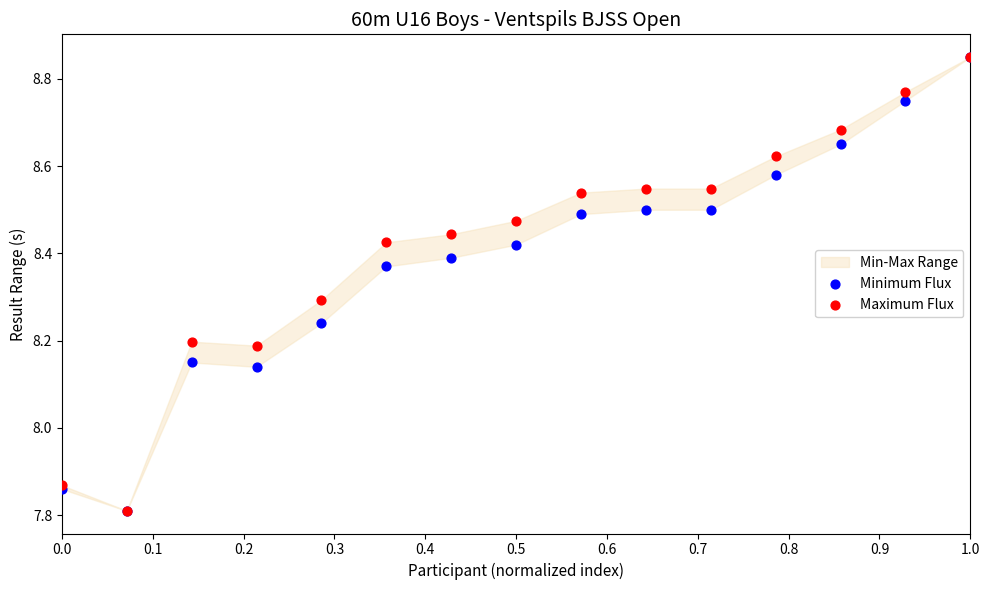

Which series contains the lowest Y value?

Minimum Flux